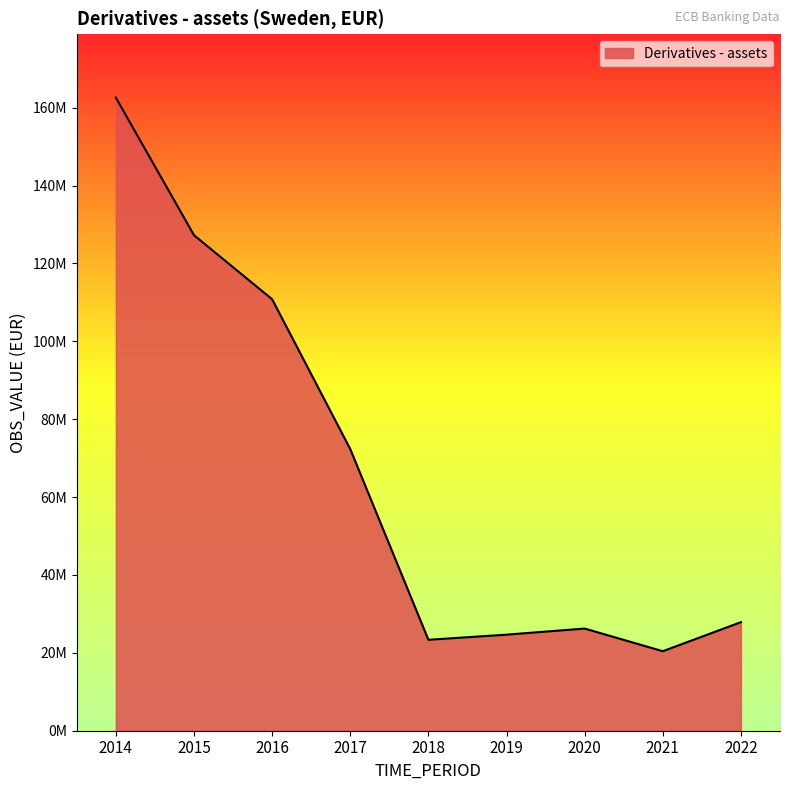

List the labels in order of value, smallest first.

2021, 2018, 2019, 2020, 2022, 2017, 2016, 2015, 2014